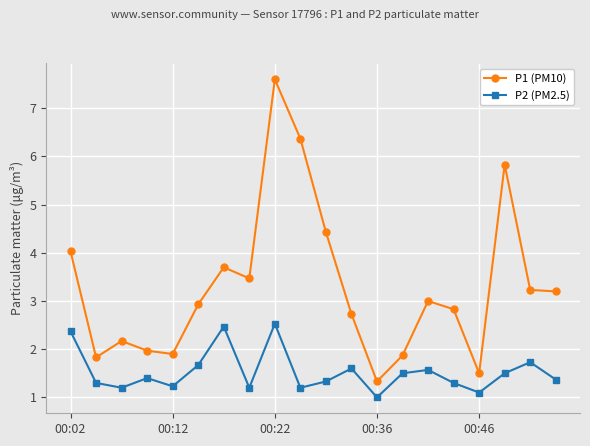

What are all the series names shown in the legend?

P1 (PM10), P2 (PM2.5)